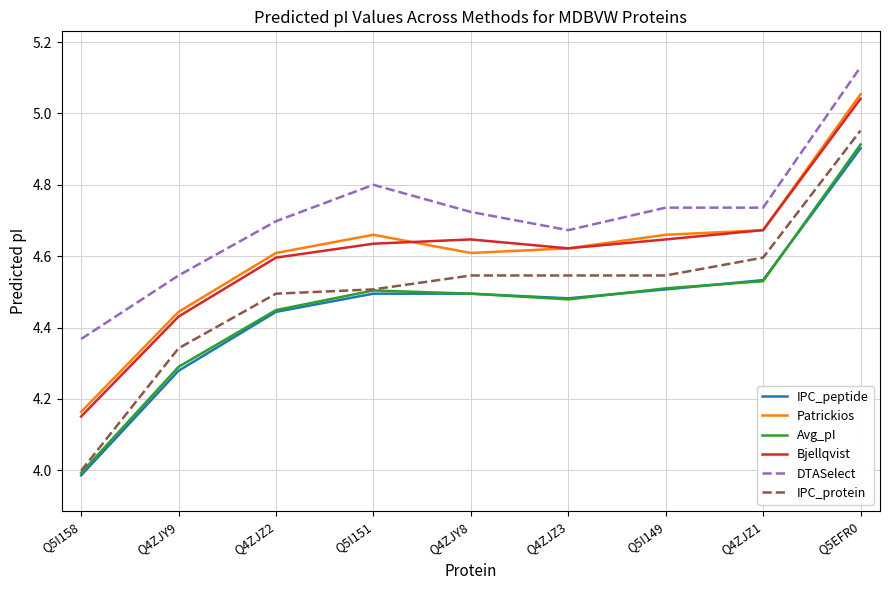

At which label does Avg_pI reach its minimum?

Q5I158